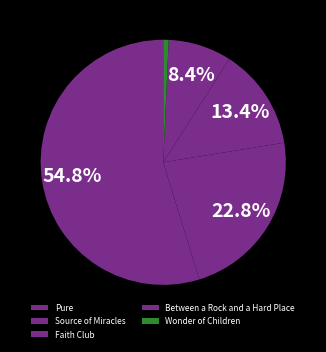

Between Source of Miracles and Between a Rock and a Hard Place, which is larger?

Source of Miracles